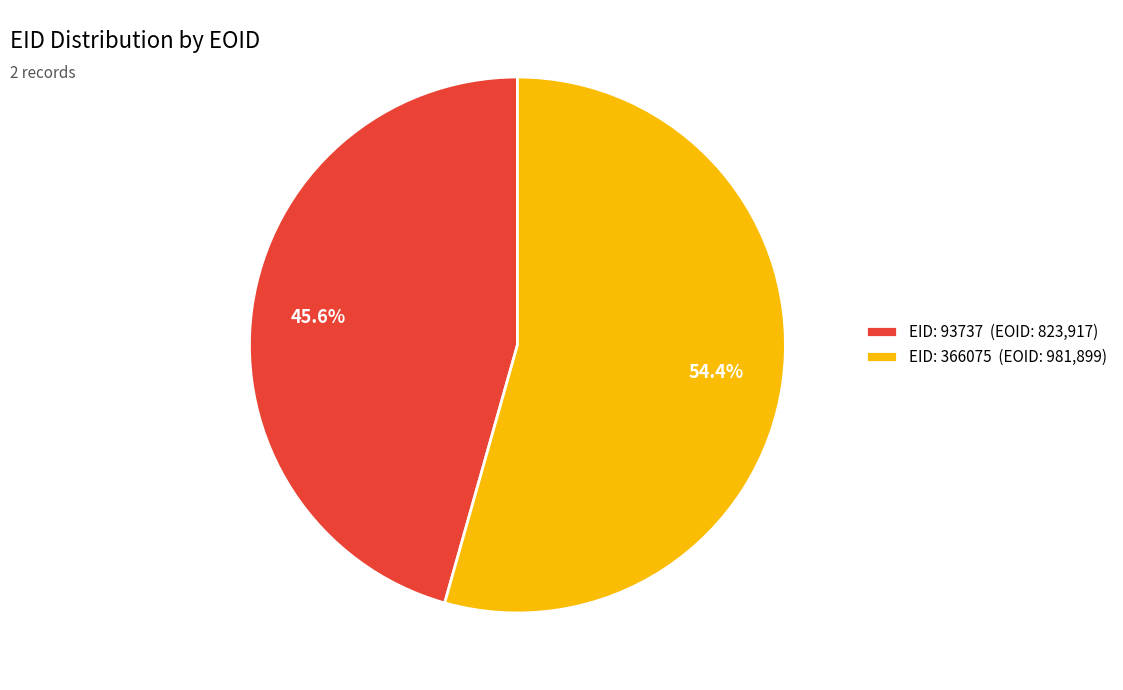

Which has a higher value, EID: 366075 (EOID: 981,899) or EID: 93737 (EOID: 823,917)?

EID: 366075 (EOID: 981,899)